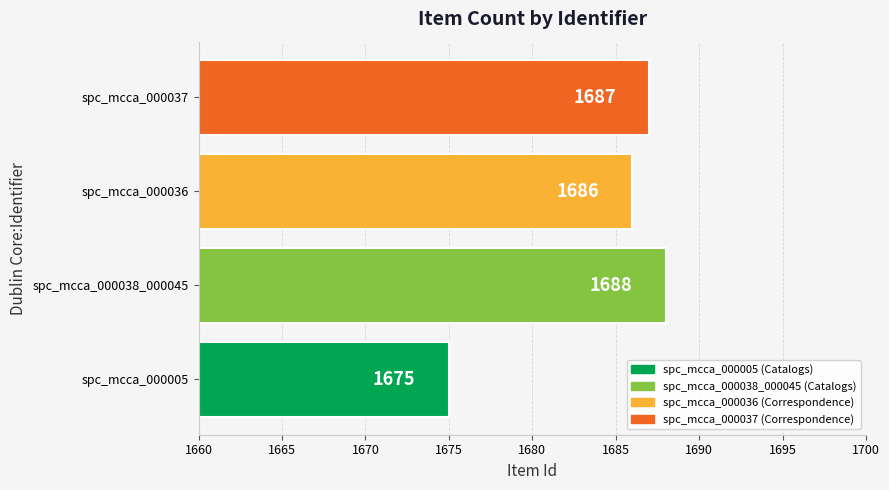

What is the difference between the maximum and second lowest values?

2